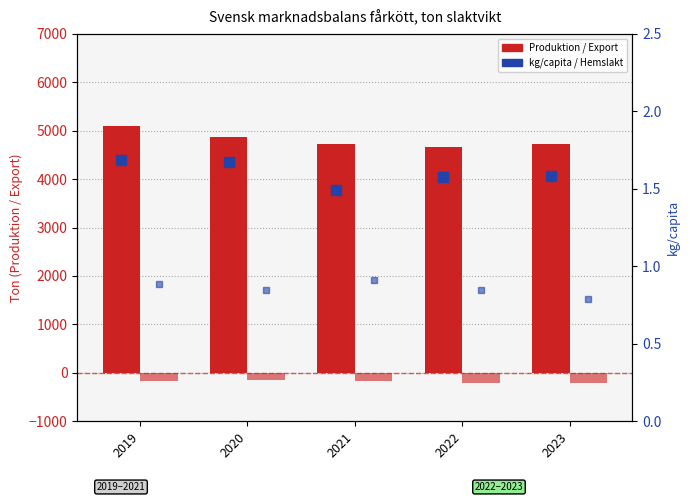

Between 2020 and 2021, which series saw the biggest shift?

Produktion